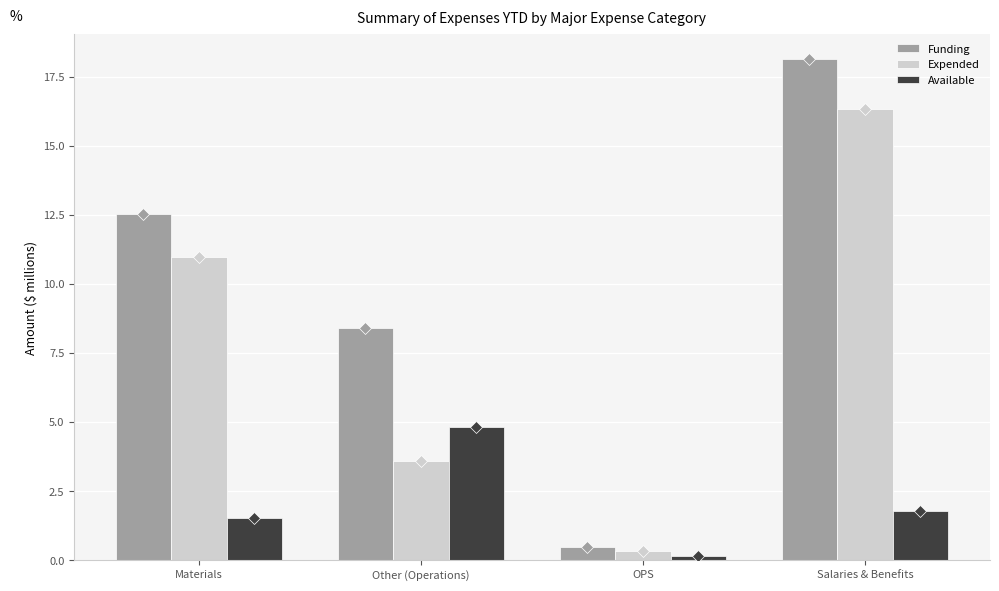

True or false: Available has a value of 2.2 at Other (Operations).

False